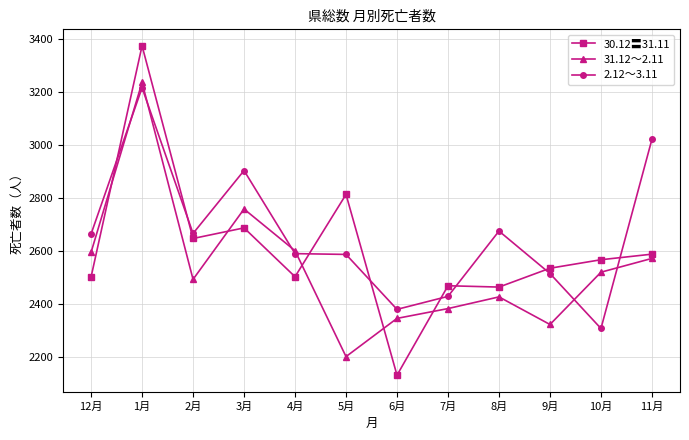

How many series are shown in this chart?

3